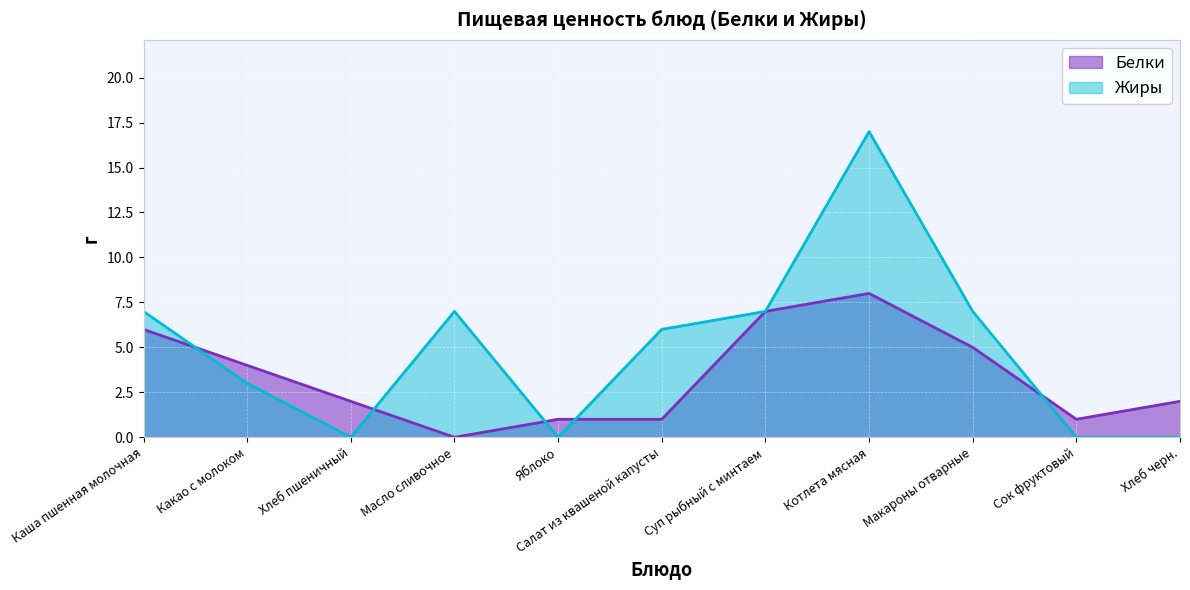

Reading left to right, what are all the values shown in this chart?

Белки: 6	4	2	0	1	1	7	8	5	1	2
Жиры: 7	3	0	7	0	6	7	17	7	0	0